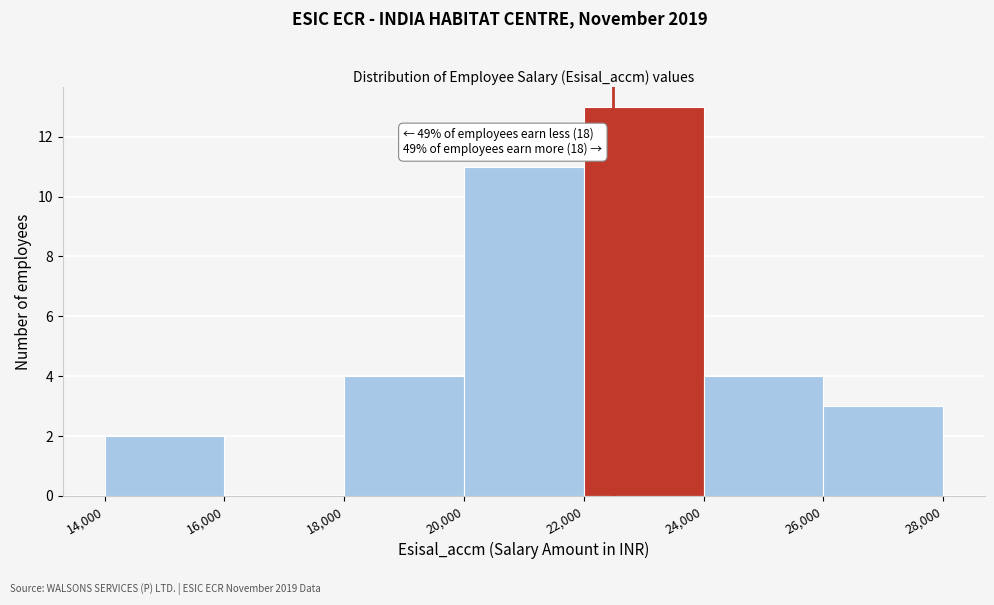

Which range on the x-axis has the tallest bar?

22,000 to 24,000